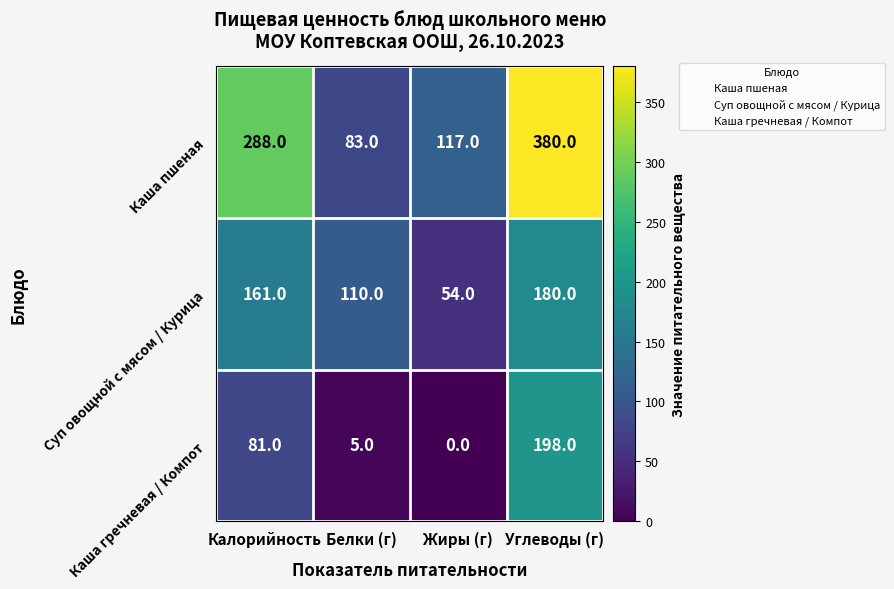

The value of Суп овощной с мясом / Курица at Белки (г) is 197. True or false?

False